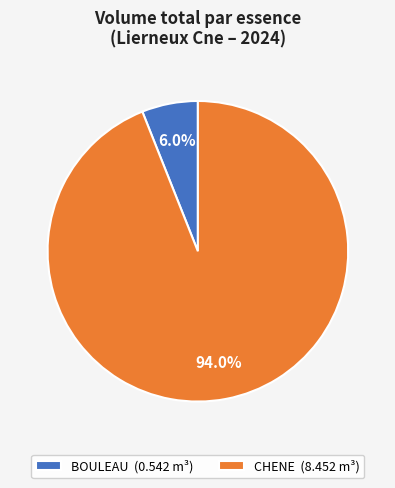

To the nearest percent, what is the average slice percentage?

50%